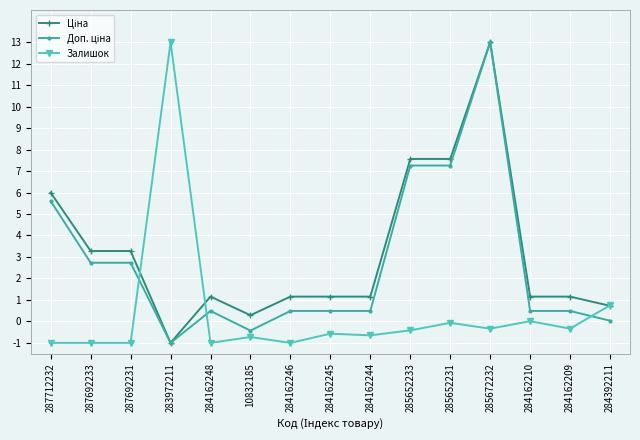

The Залишок series shows 0.0 at 284162210. True or false?

True